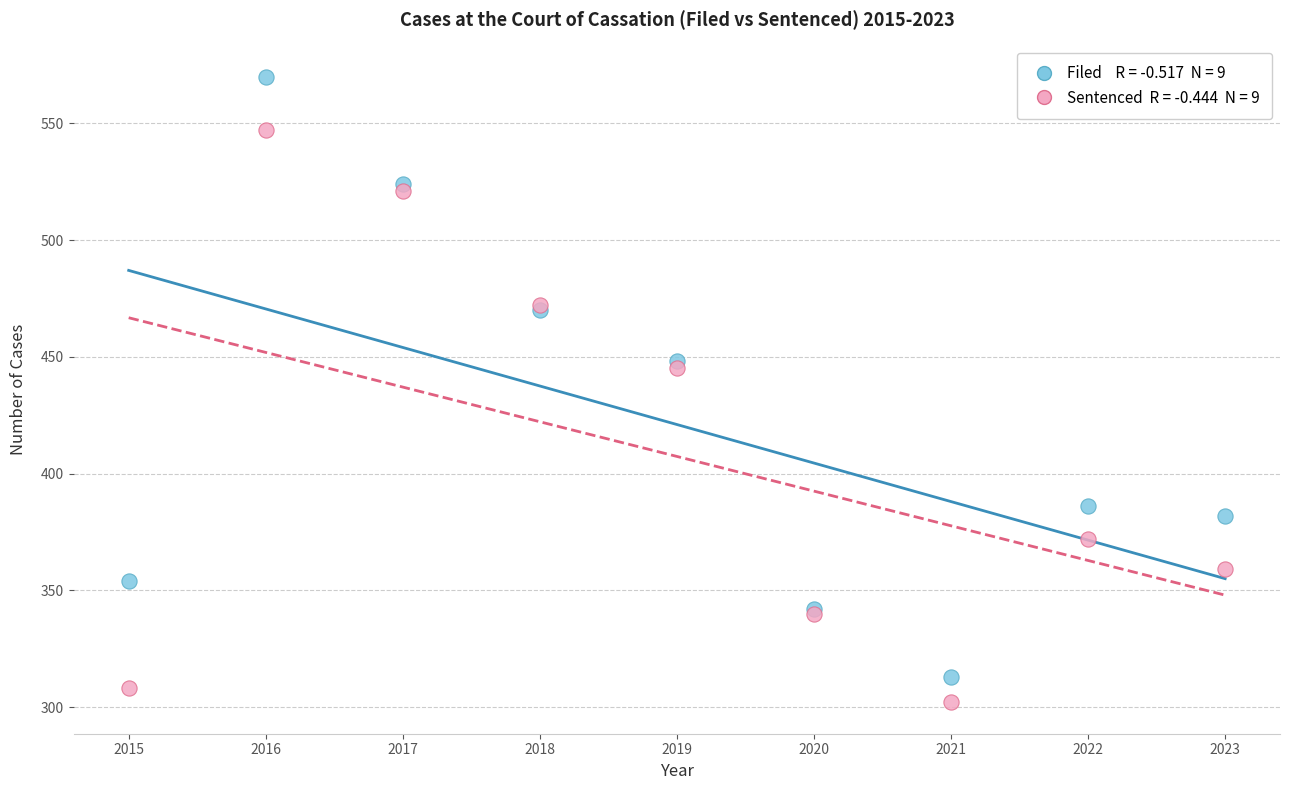

Across all series, what Y value is closest to 436?

445